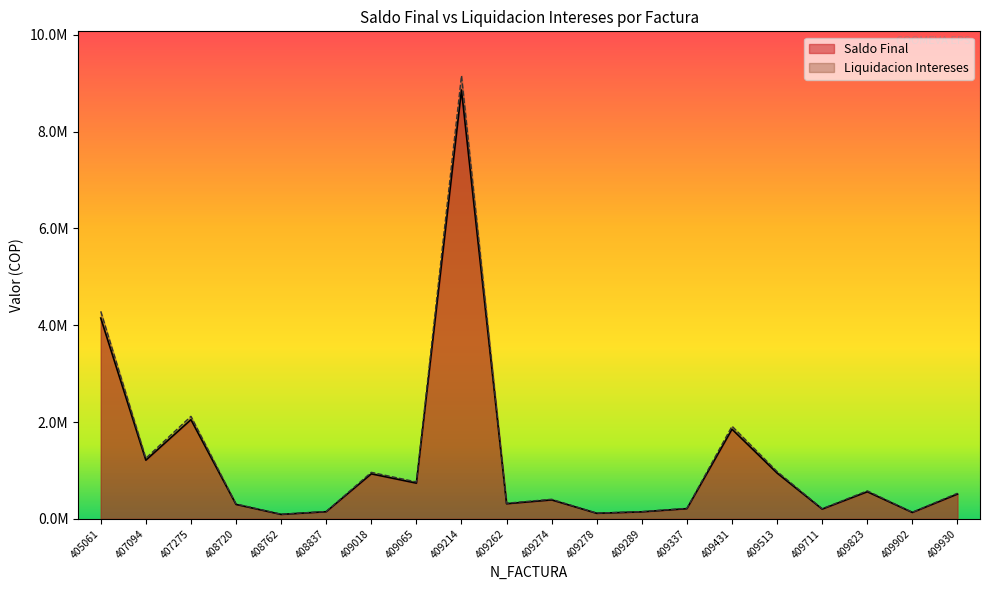

Is the value of Saldo Final at 409278 greater than the value of Liquidacion Intereses at 409274?

No